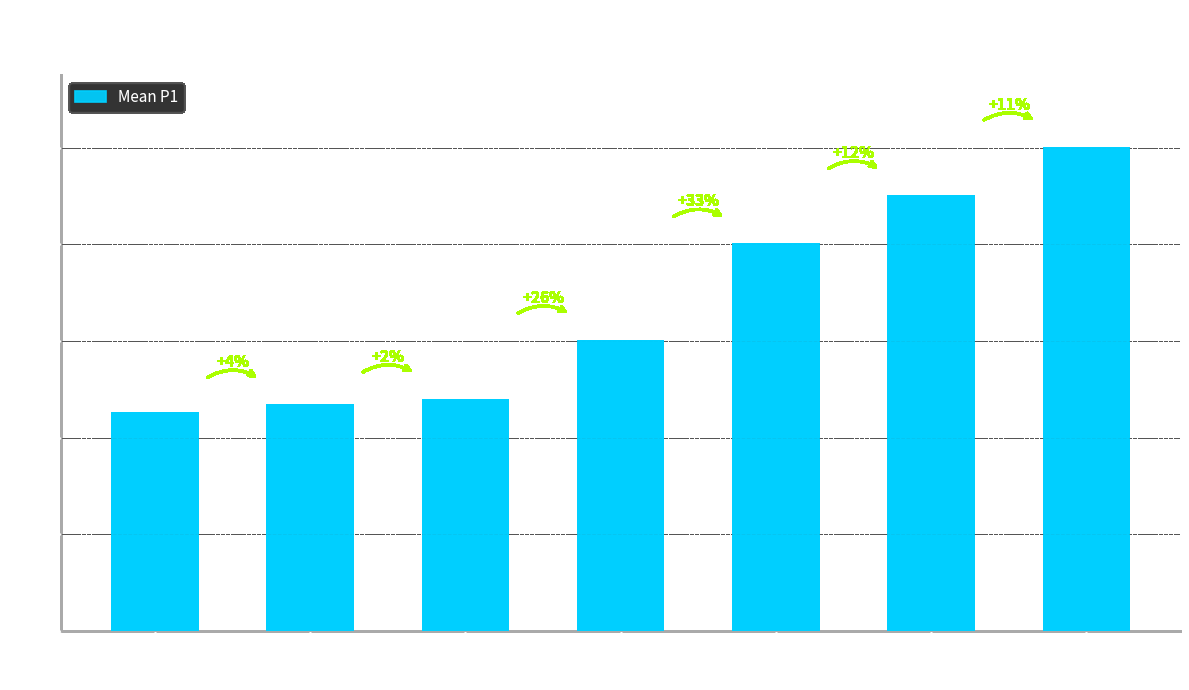

Rank the categories by value from highest to lowest.

P2=8, P2=7, P2=6, P2=5, P2=4, P2=3, P2=2